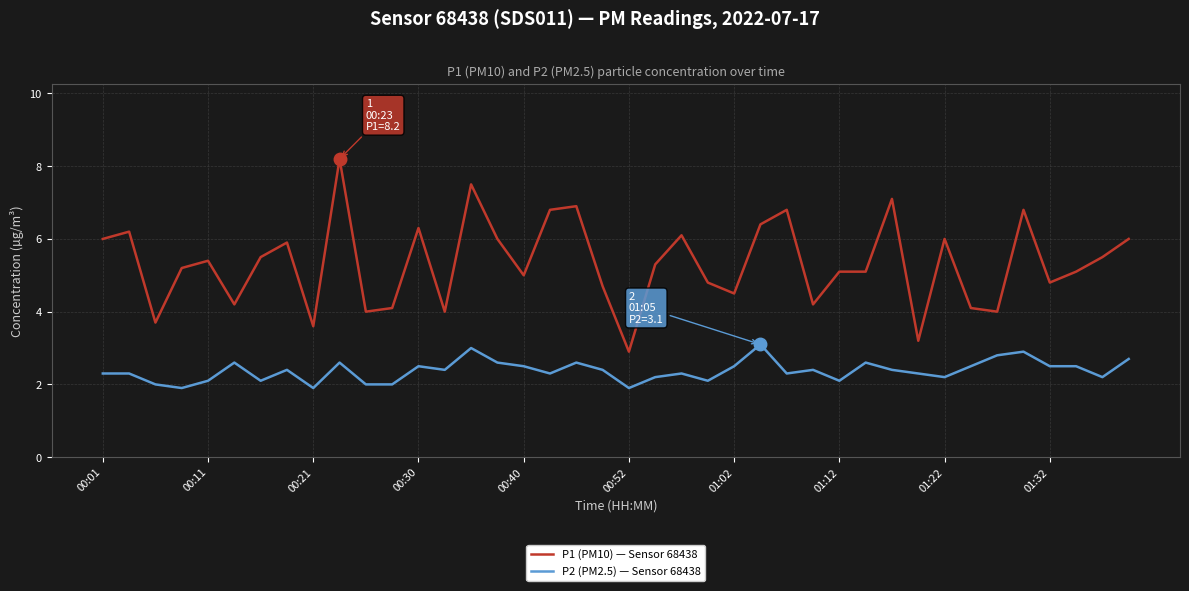

List the series in order of their overall mean, lowest first.

P2 (PM2.5) — Sensor 68438, P1 (PM10) — Sensor 68438